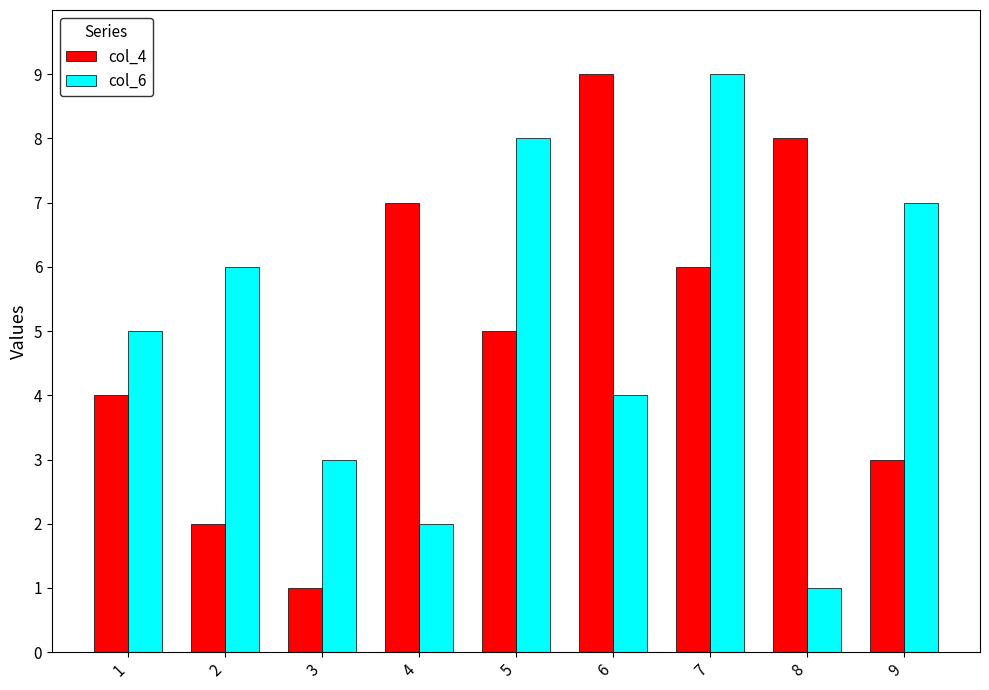

At how many categories does at least one series exceed 2?

9